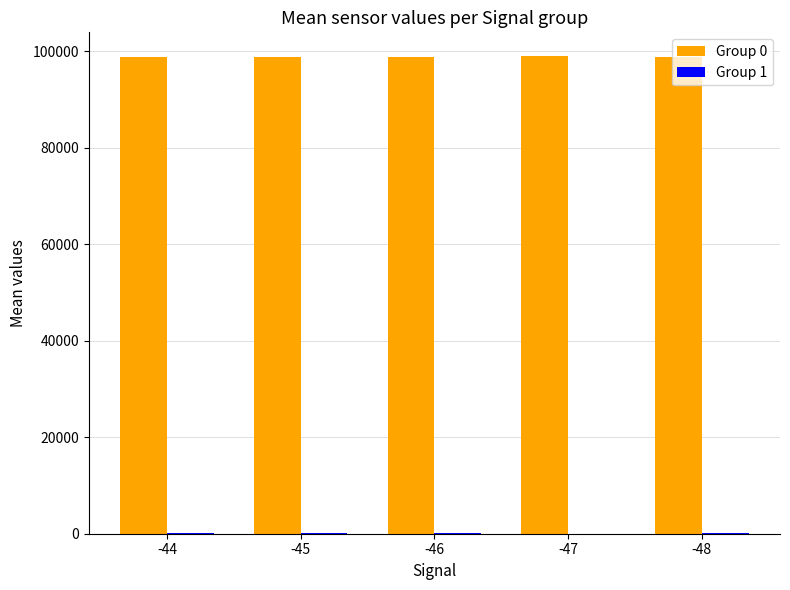

What is the greatest value displayed?

98953.1